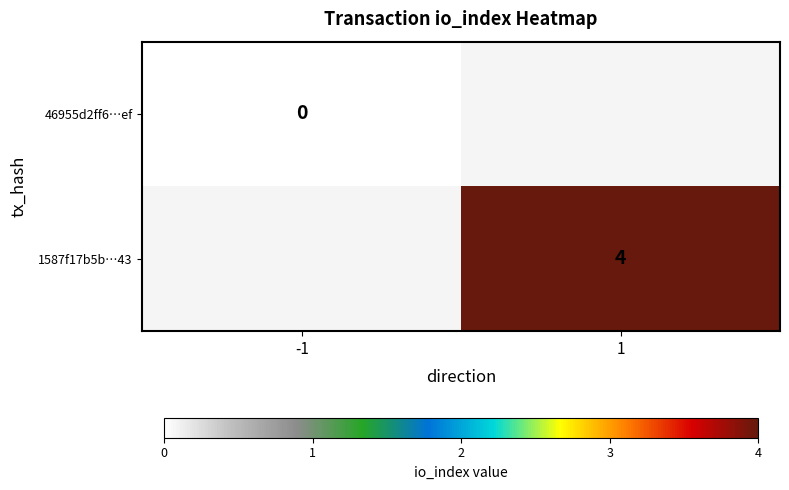

Is the value of 46955d2ff6…ef at -1 greater than the value of 1587f17b5b…43 at 1?

No